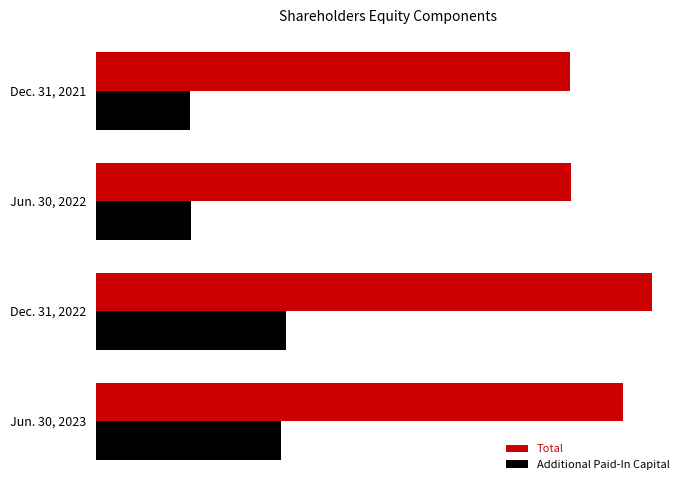

What are all the series names shown in the legend?

Total, Additional Paid-In Capital